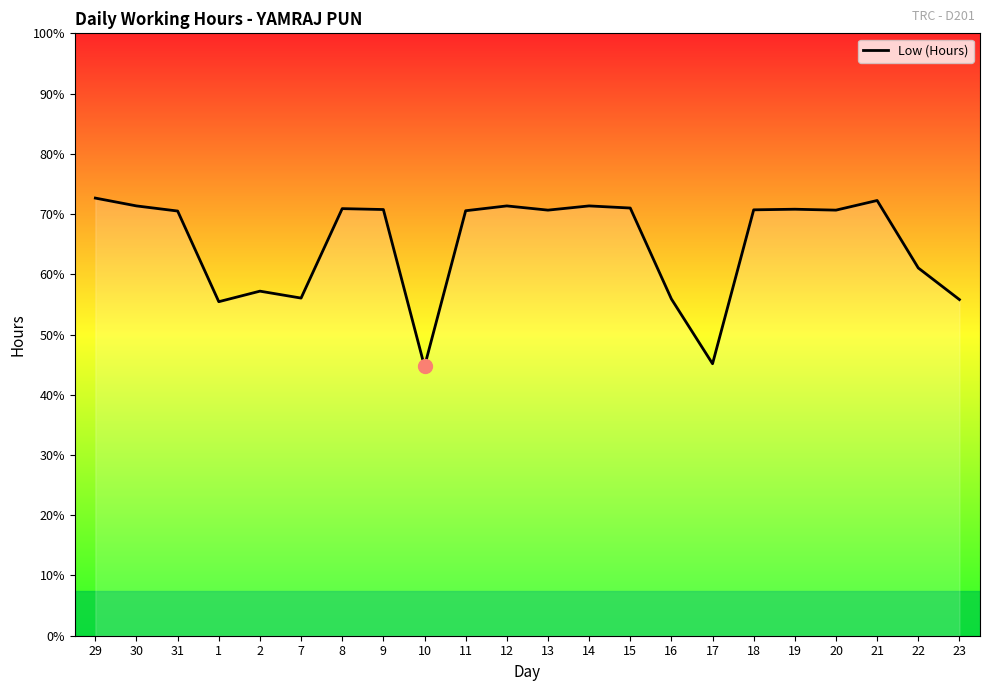

Is this an area chart (filled region under the line)?

Yes